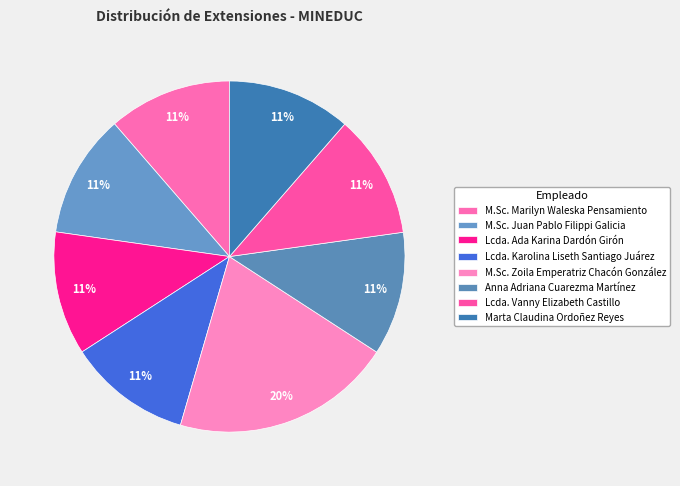

The M.Sc. Marilyn Waleska Pensamiento slice represents 22% of the pie. True or false?

False